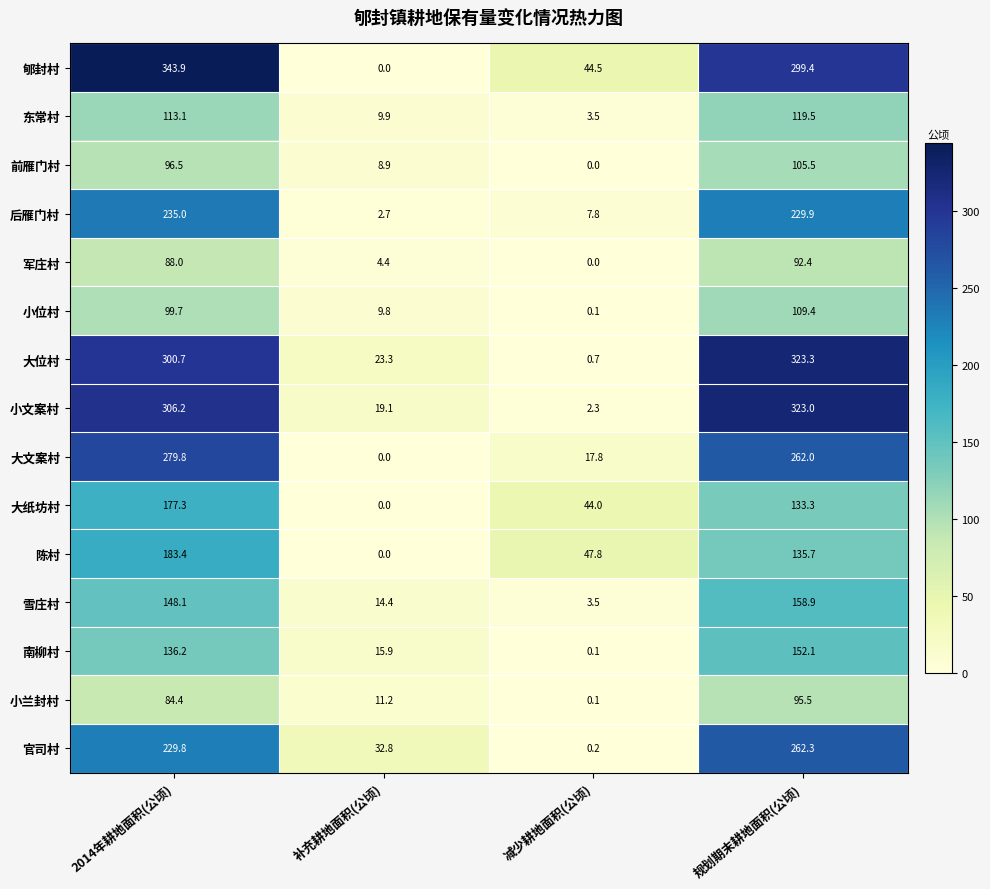

List the labels in order of 雪庄村 value, smallest first.

减少耕地面积(公顷), 补充耕地面积(公顷), 2014年耕地面积(公顷), 规划期末耕地面积(公顷)